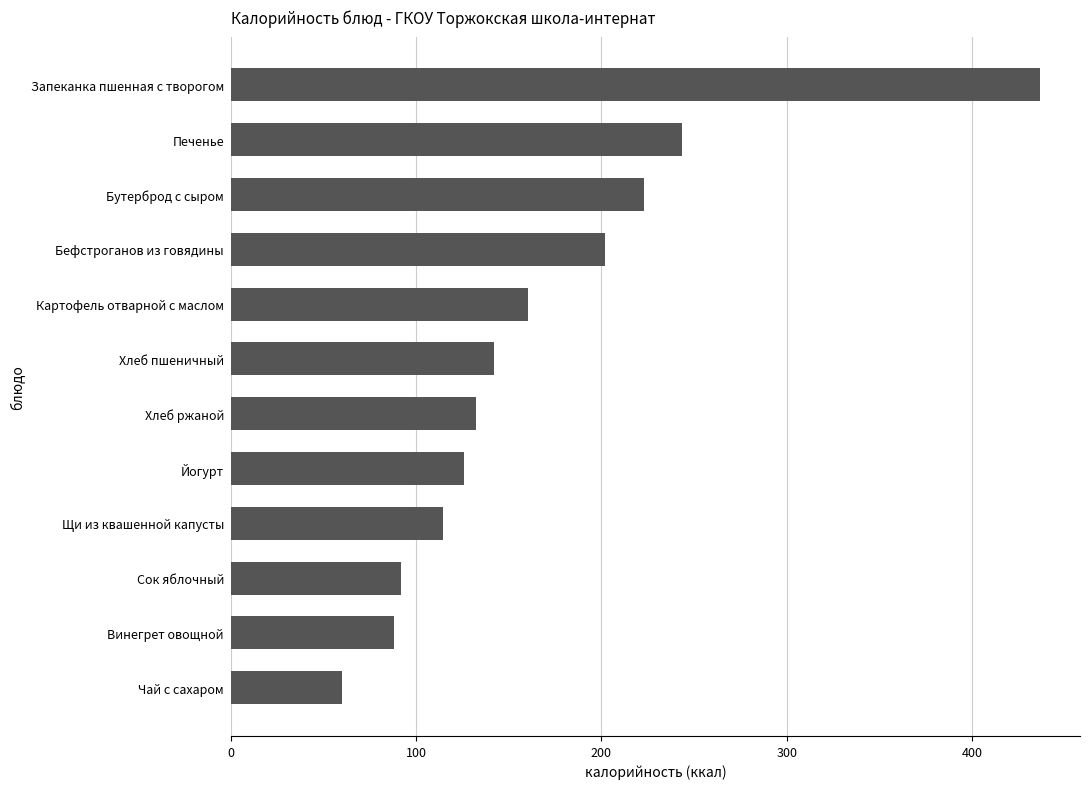

What is the maximum value shown in the chart?

436.5